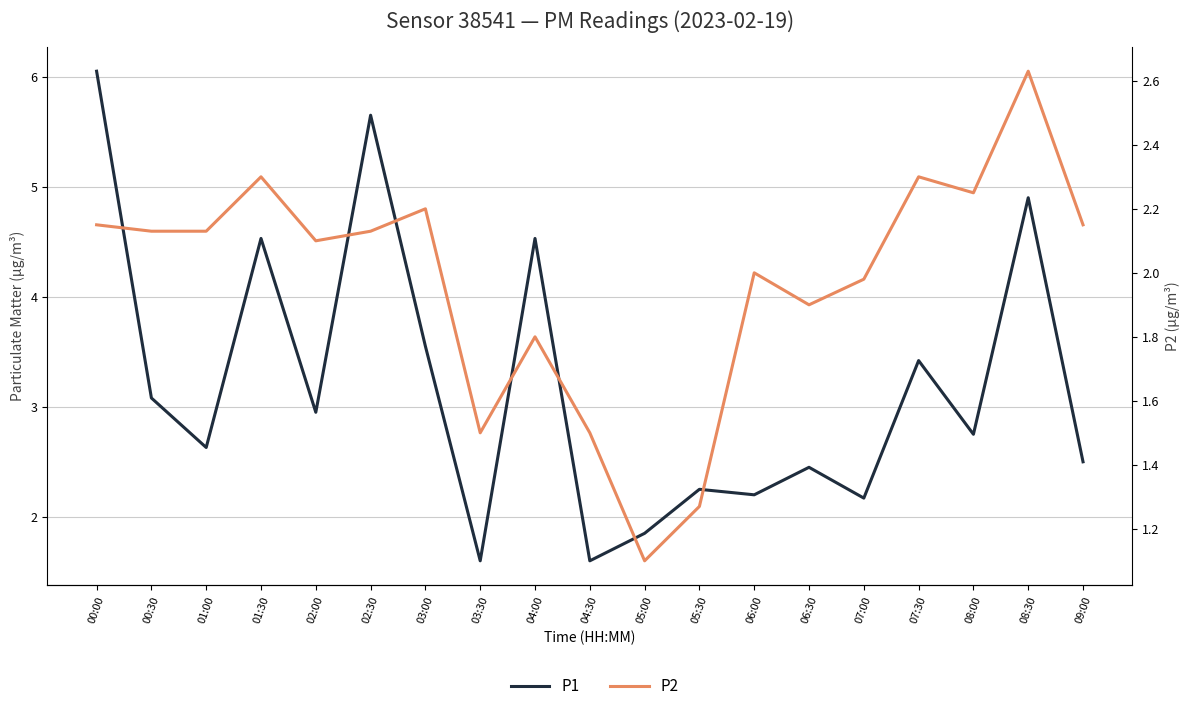

The P2 series shows 0.9 at 07:00. True or false?

False